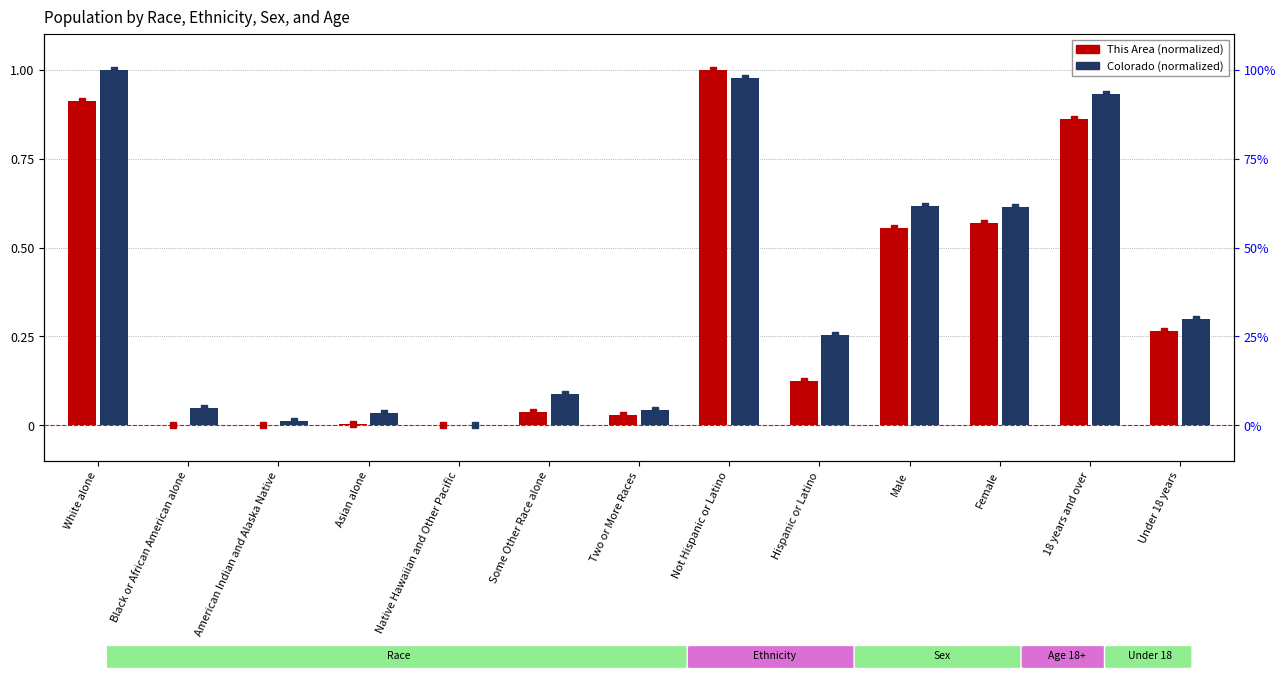

How many series are shown in this chart?

2